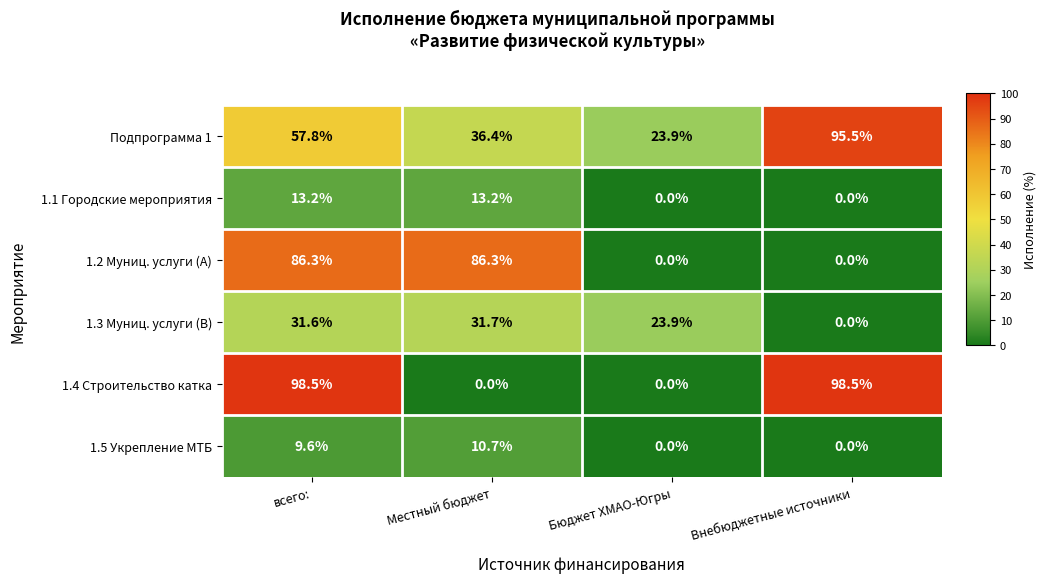

What is the greatest value displayed?

98.5